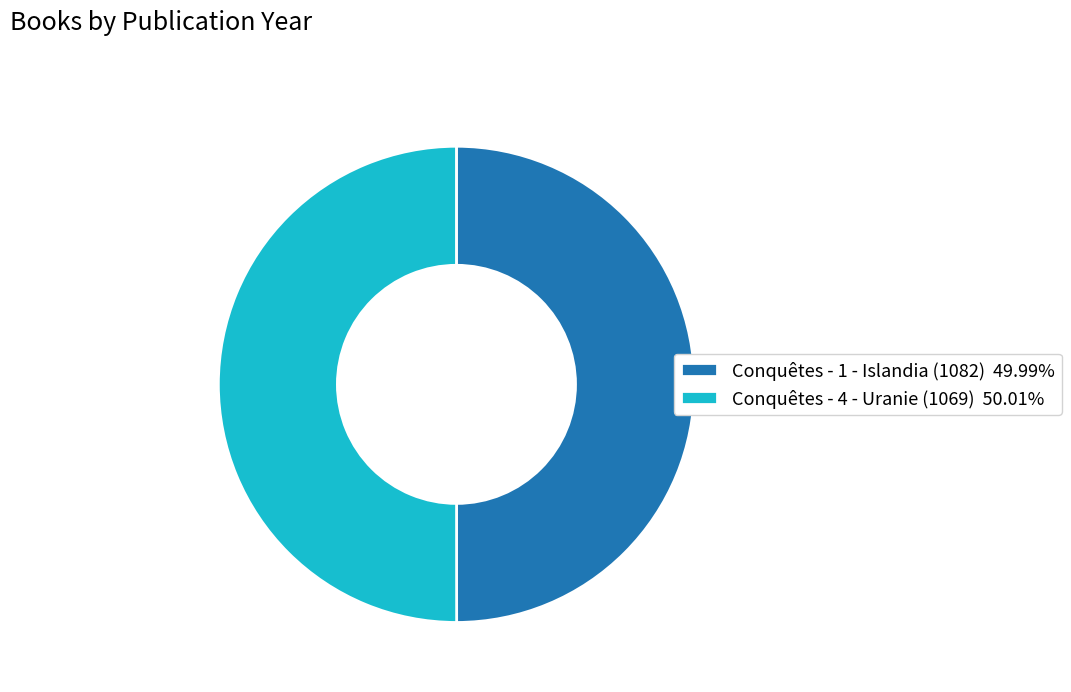

Approximately how many times larger is the value at Conquêtes - 4 - Uranie (1069) 50.01% compared to Conquêtes - 1 - Islandia (1082) 49.99%?

1.0